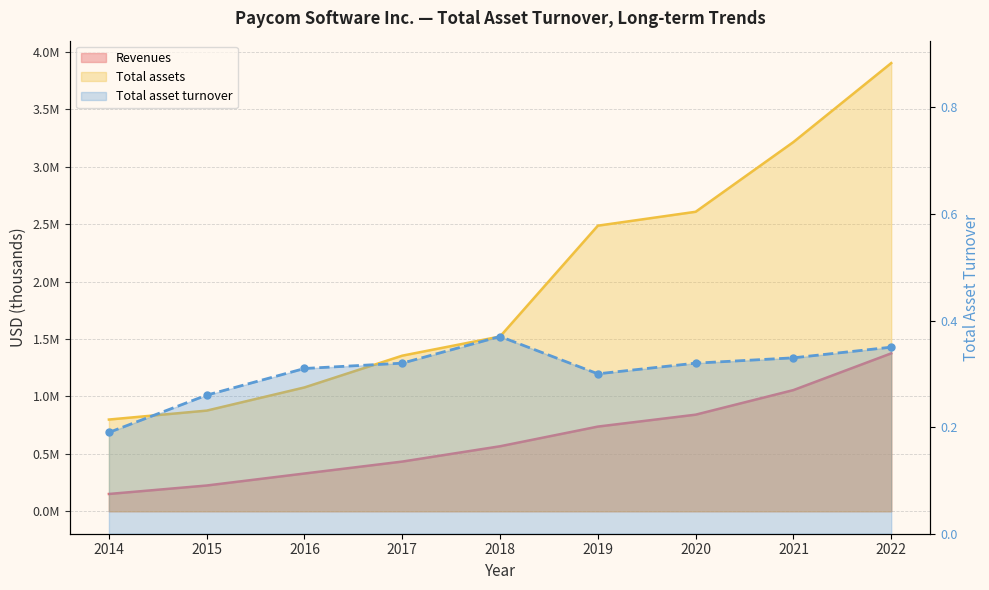

Reading left to right, list all the values displayed in this chart.

Revenues: 150929.0	224653.0	329141.0	433047.0	566336.0	737671.0	841434.0	1055524.0	1375218.0
Total assets: 798942.0	876773.0	1078613.0	1355164.0	1521926.0	2486917.0	2607912.0	3215145.0	3902513.0
Total asset turnover: 0.2	0.3	0.3	0.3	0.4	0.3	0.3	0.3	0.3